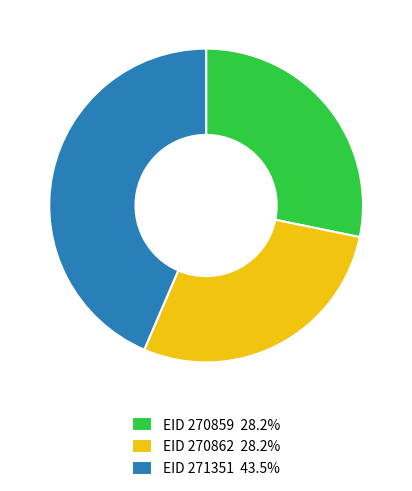

What is the ratio of the value at EID 270862 28.2% to the value at EID 270859 28.2%?

1.0